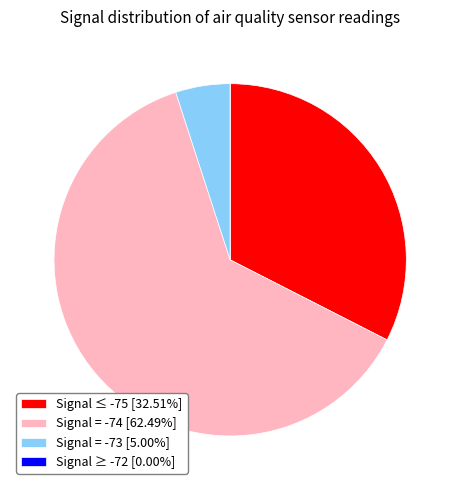

Is there any slice that represents more than half of the pie?

Yes